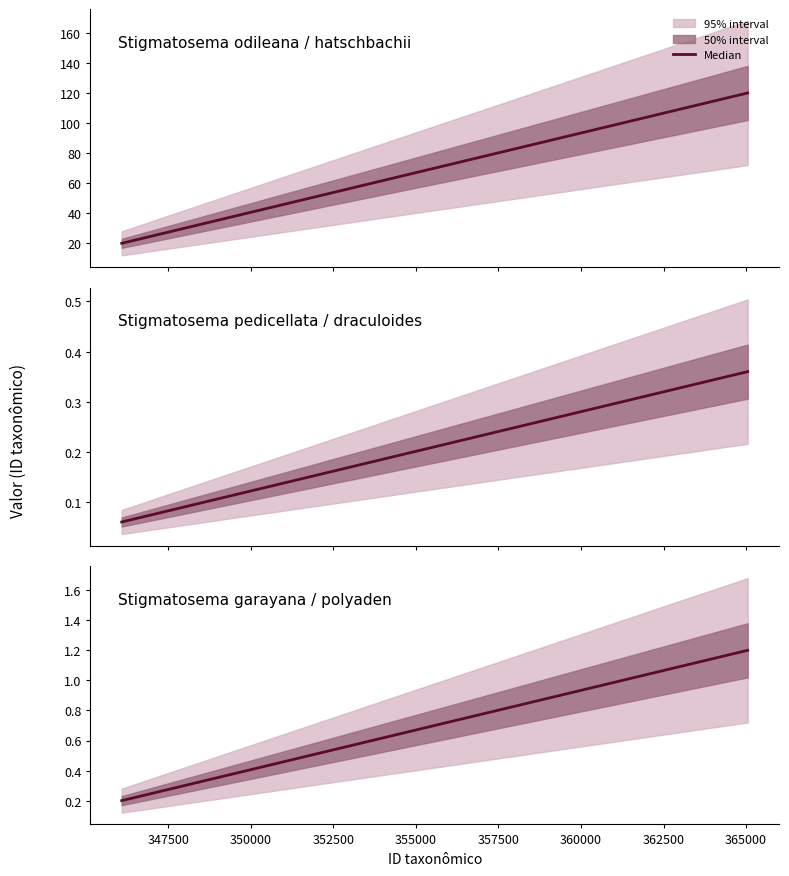

Is it true that the value at 347500 is 0.1?

False